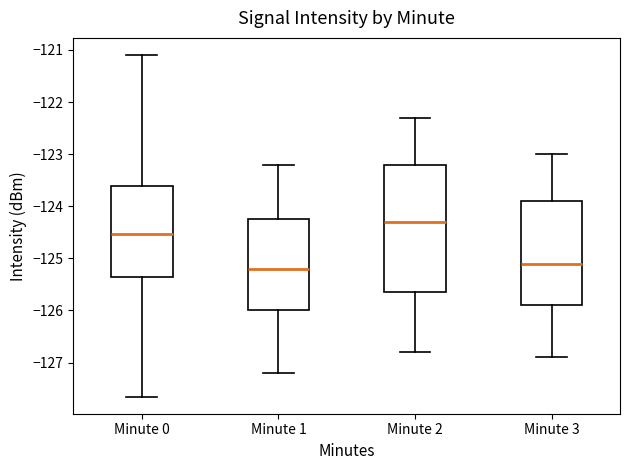

Reading left to right, read every box against the y-axis: the position of its median line, the range the box covers, and the ends of its whiskers. The values are not printed on the chart, so give them approximately, as read against the axis.

Minute 0: median -124.5, box -125.4 to -123.6, whiskers -127.7 to -121.1
Minute 1: median -125.2, box -126.0 to -124.2, whiskers -127.2 to -123.2
Minute 2: median -124.3, box -125.6 to -123.2, whiskers -126.8 to -122.3
Minute 3: median -125.1, box -125.9 to -123.9, whiskers -126.9 to -123.0